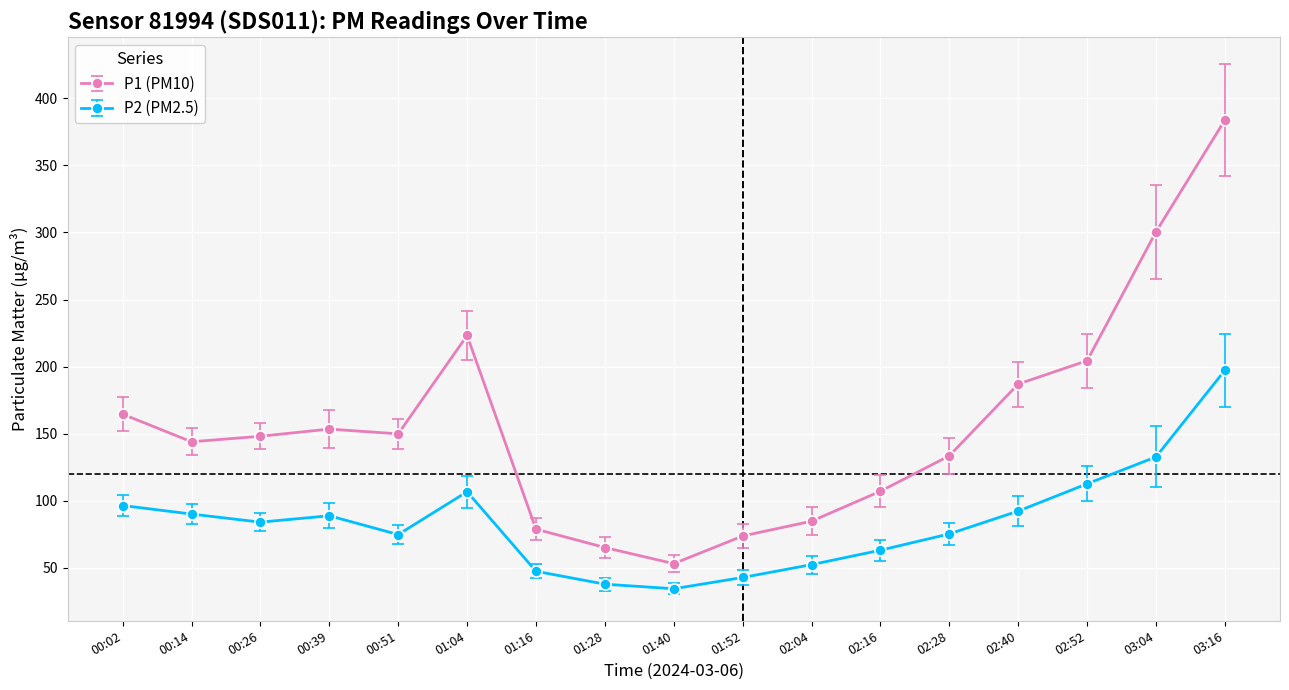

Which series has the largest range (max minus min)?

P1 (PM10)